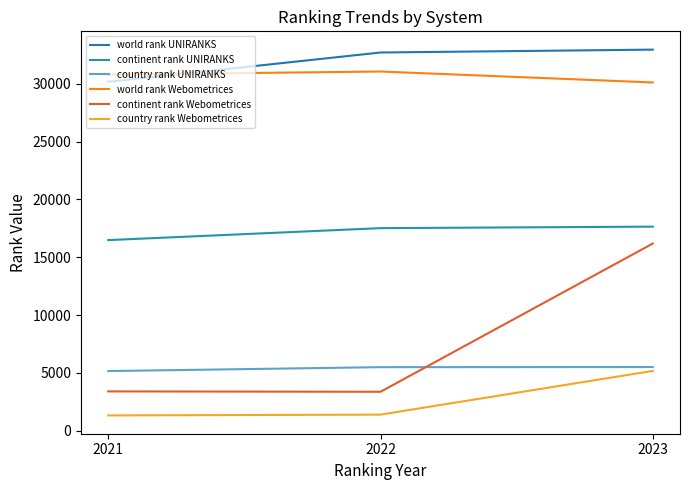

What is the difference between the second highest and minimum values in the continent rank Webometrices series?

33